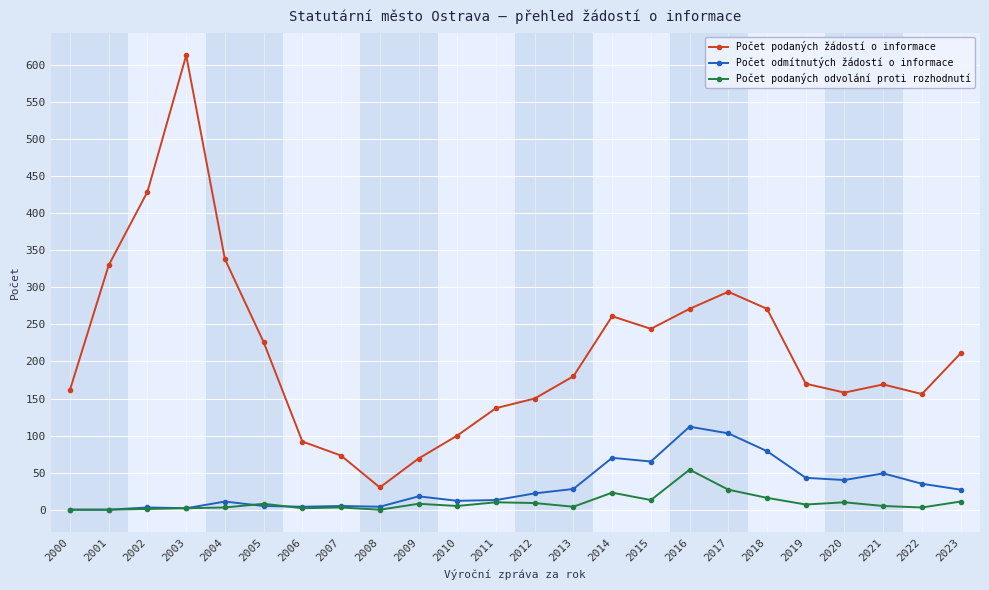

Is this an area chart (filled region under the line)?

No